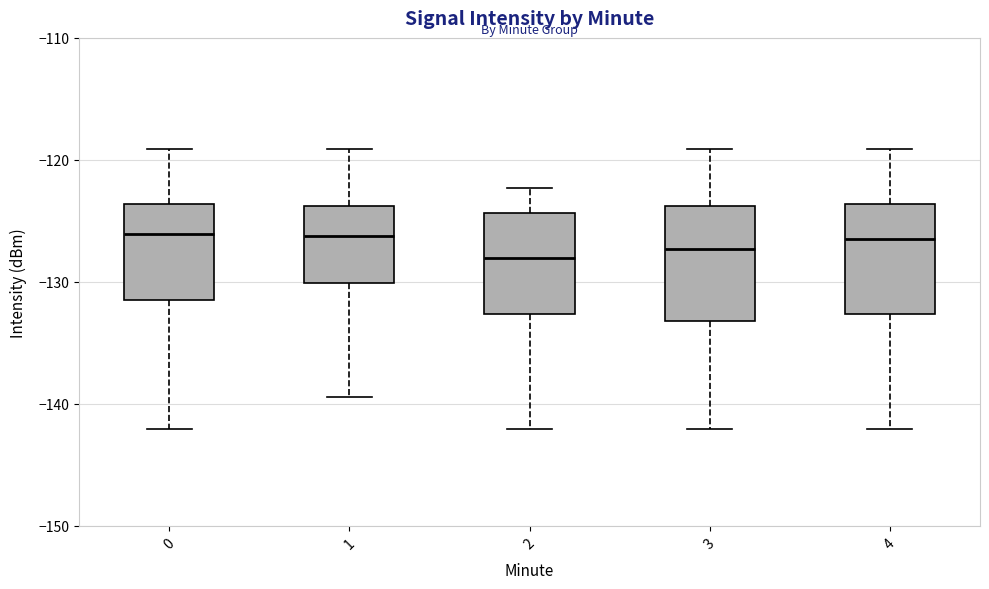

Where does the upper whisker of the box at x = 4 end on the y-axis? The values are not printed on the chart, so give them approximately, as read against the axis.

-119